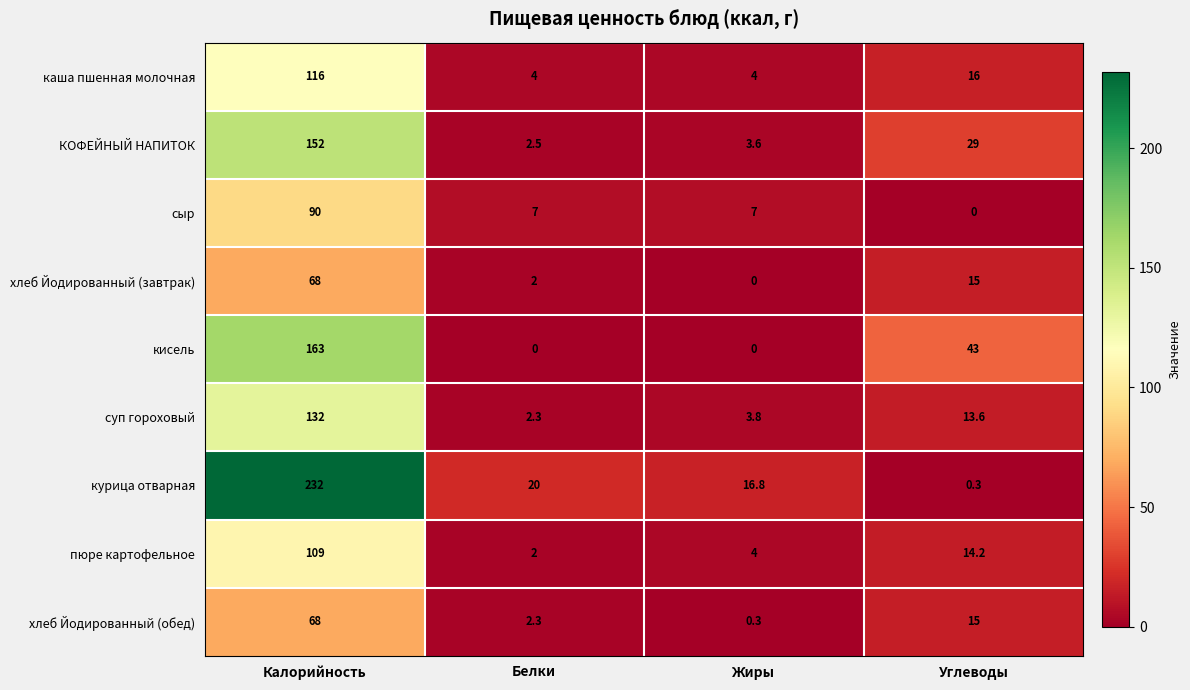

The кисель series shows 0.0 at Белки. True or false?

True